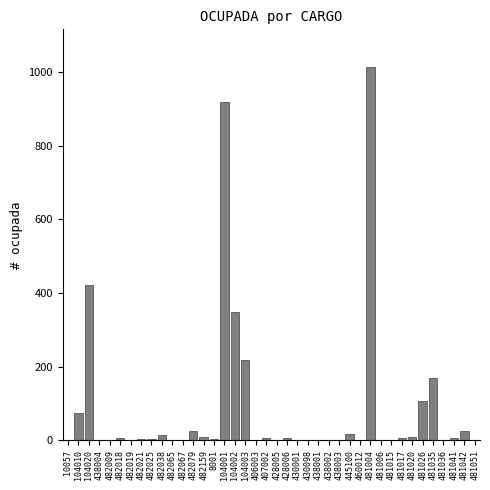

What is the sum of the values at 104020 and 438002?

421